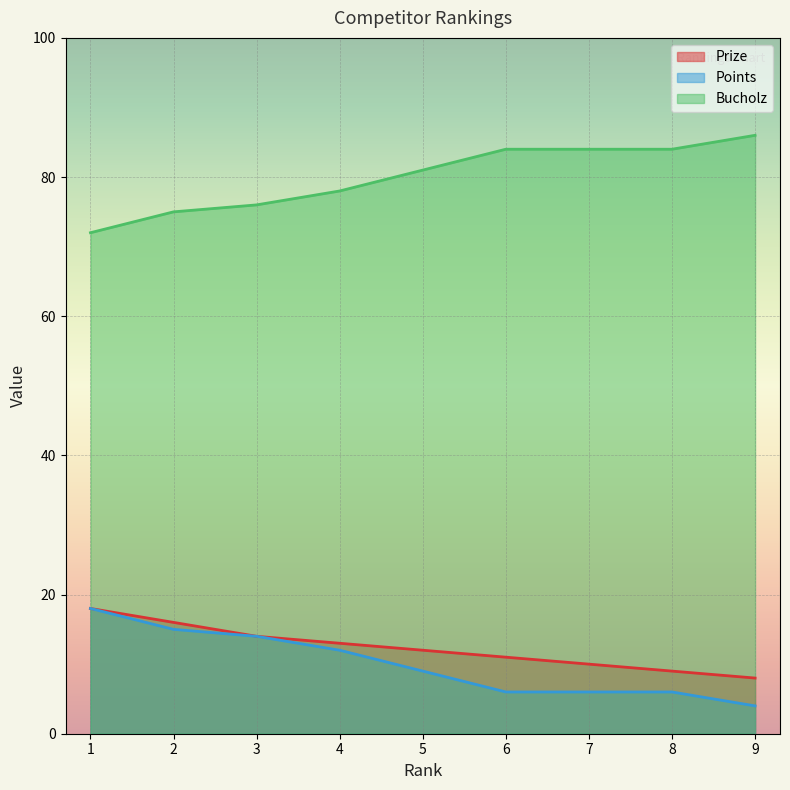

True or false: Bucholz and Points cross at least once.

False